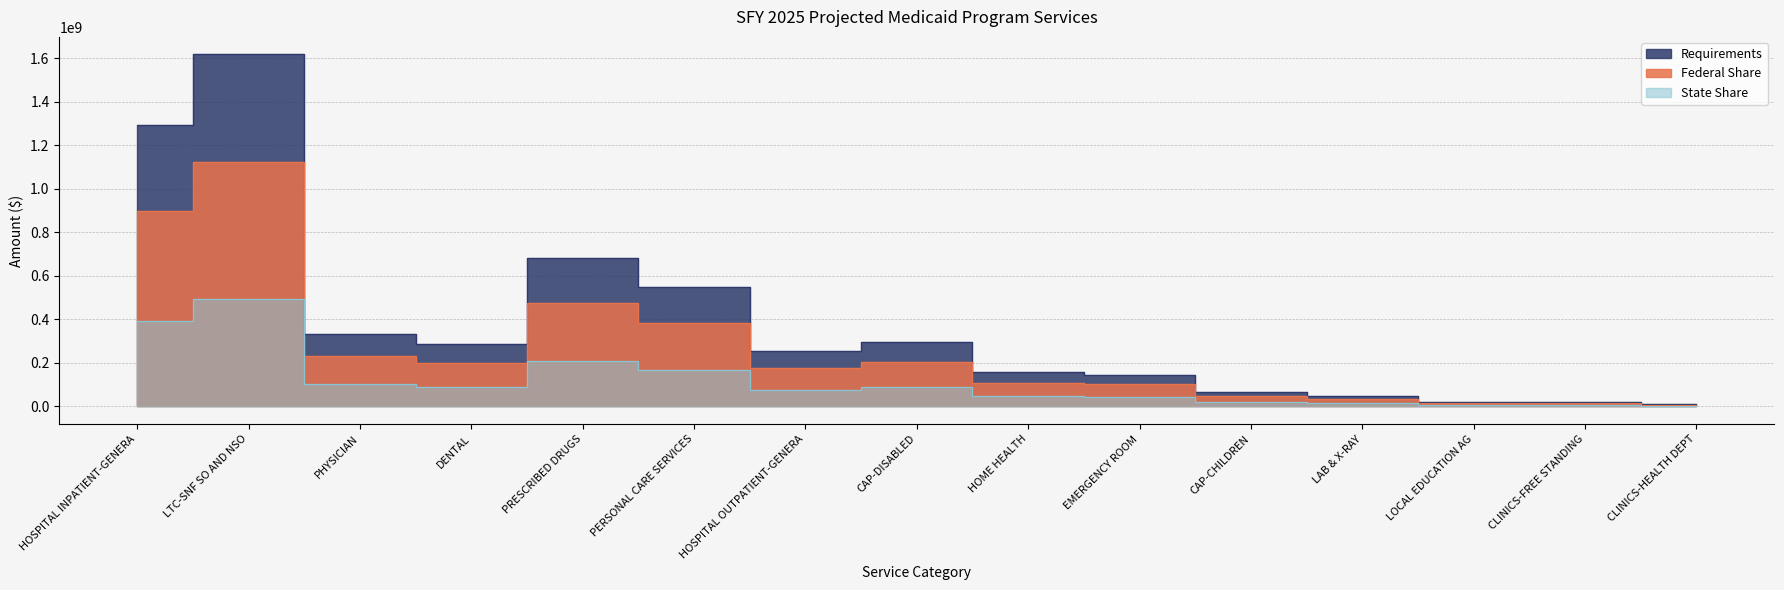

Where is State Share nearest to the value 248060403?

PRESCRIBED DRUGS